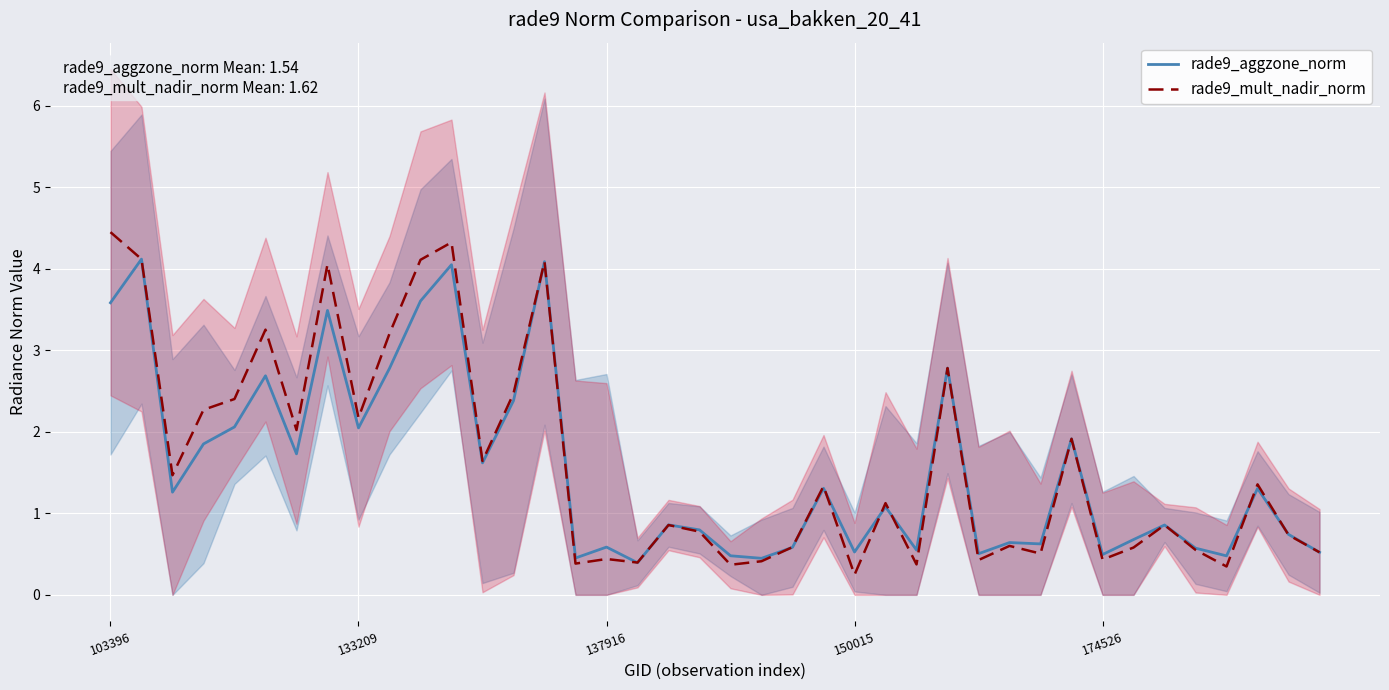

Rank the series by their average value, from lowest to highest.

rade9_aggzone_norm, rade9_mult_nadir_norm